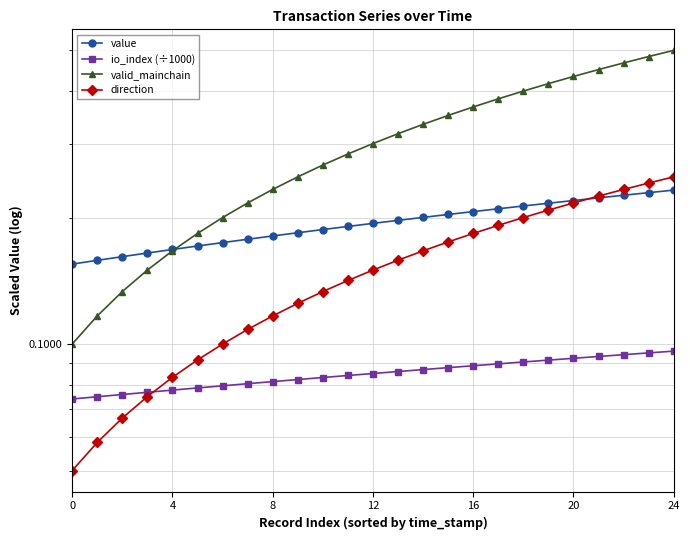

Is the value of value at 19 greater than the value of valid_mainchain at 17?

No